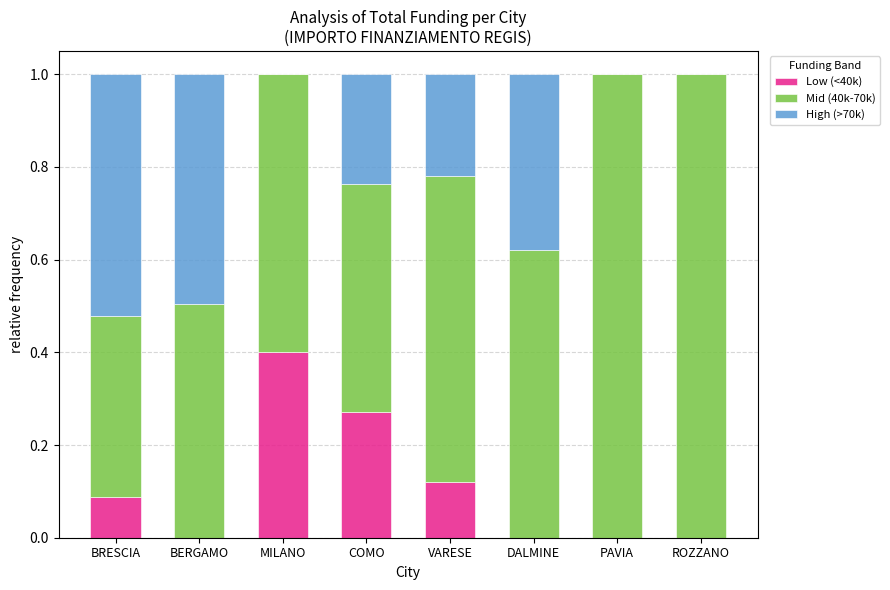

What is the total value across all series at COMO?

1.0